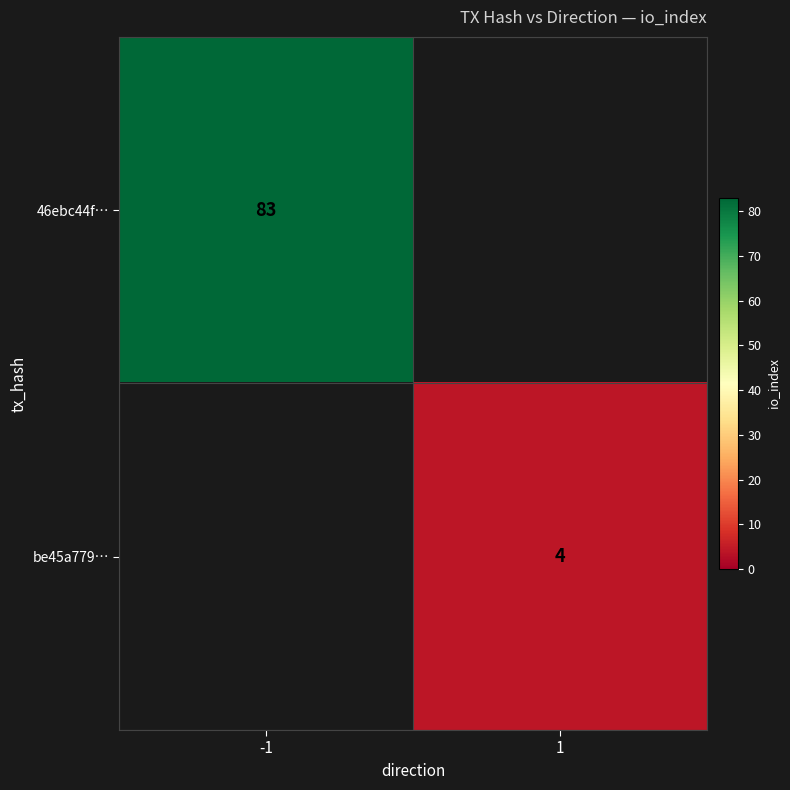

Is it true that 46ebc44f… equals 117 at -1?

False